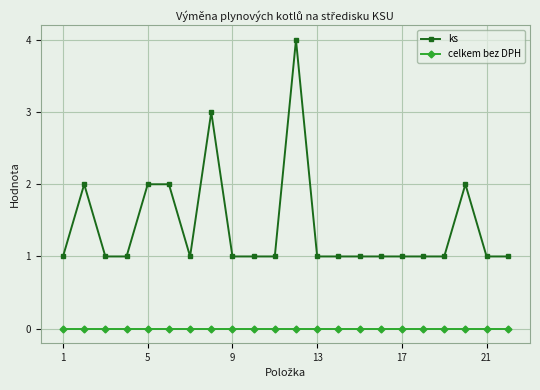

What is the value of the ks point at the 22nd from the left?

1